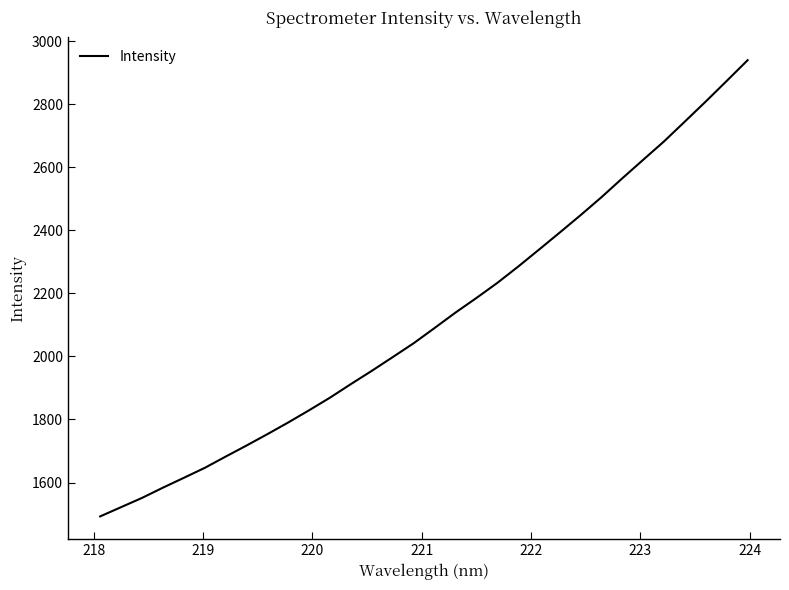

What is the minimum value shown in the chart?

1492.7